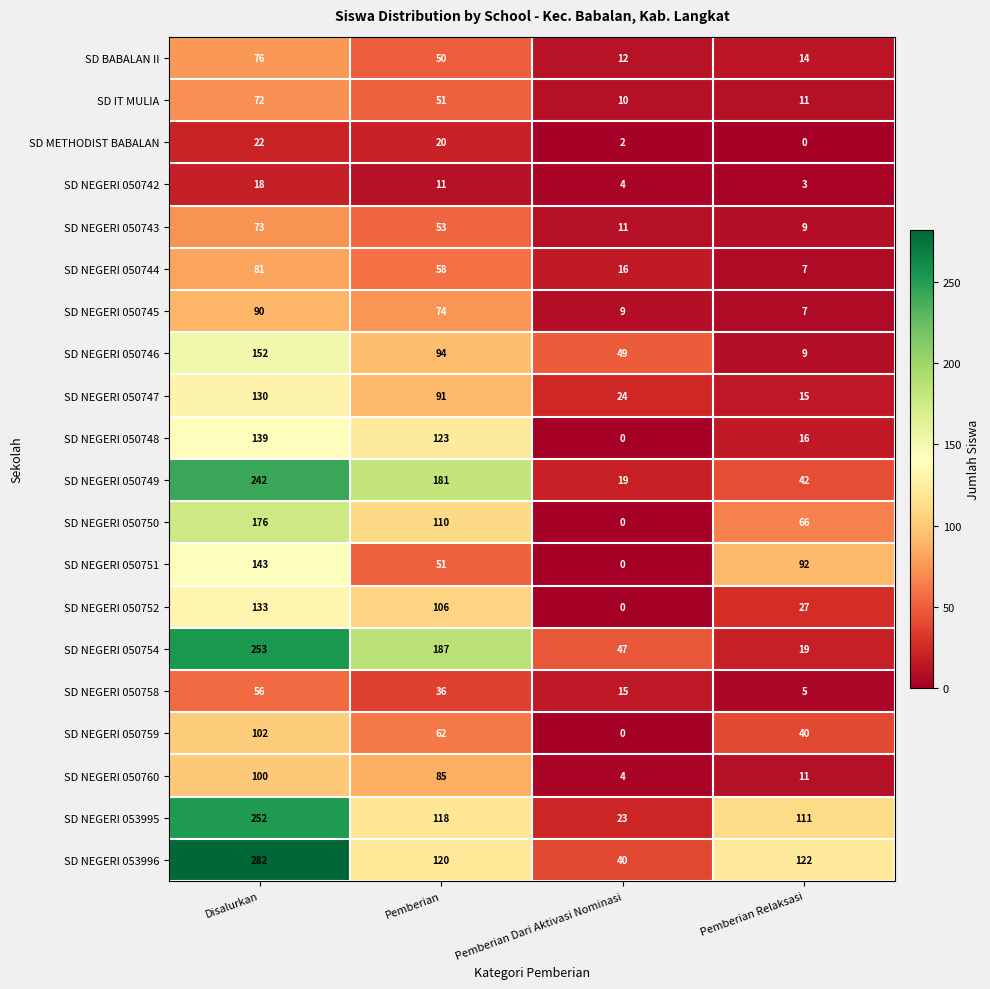

Which category has the highest value across all series?

Disalurkan